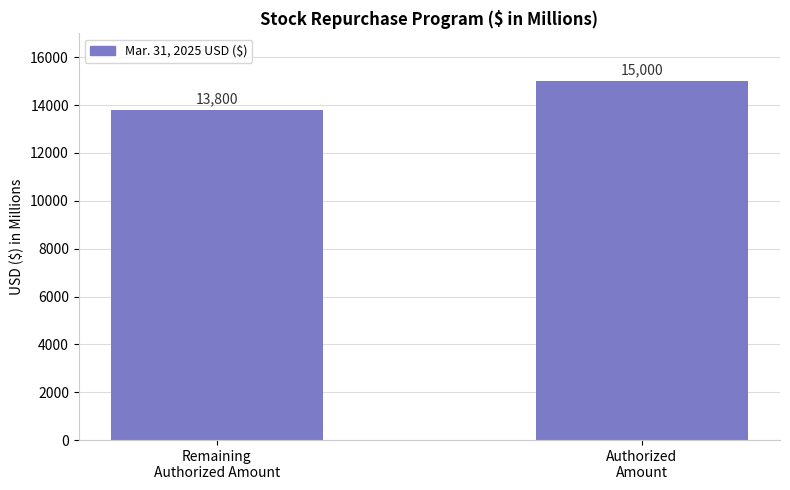

What is the label of the 1st bar from the right?

Authorized
Amount